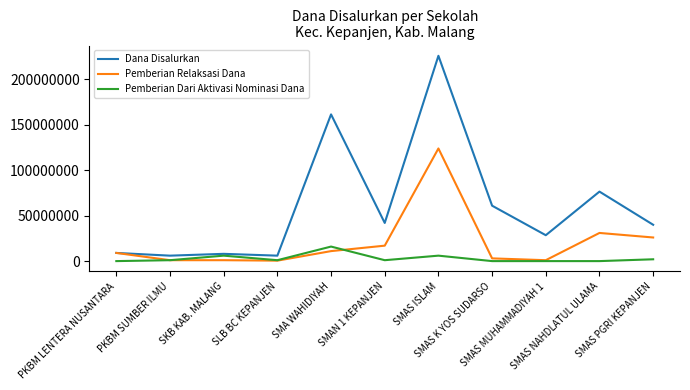

What is the difference between the Pemberian Relaksasi Dana values at SMAS K YOS SUDARSO and SMAS PGRI KEPANJEN?

23000000